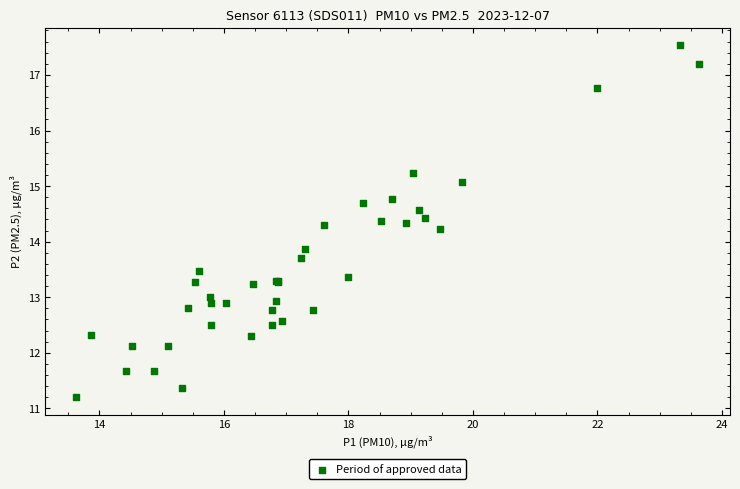

What Y value in the scatter plot is closest to 14?

13.9